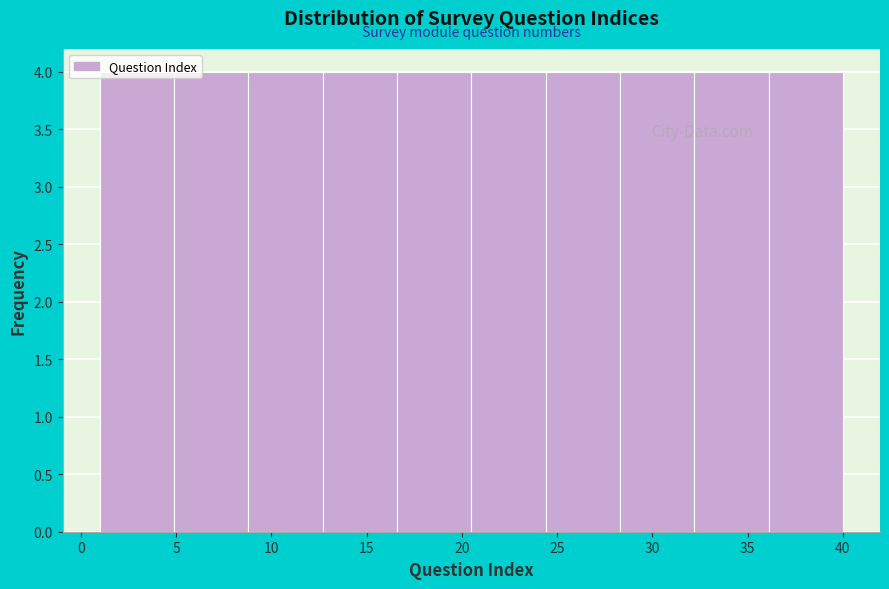

What is the height of the bar covering 36.1 to 40.0 on the x-axis? Neither the bar edges nor the heights are printed on the chart, so give them approximately, as read against the axes.

4